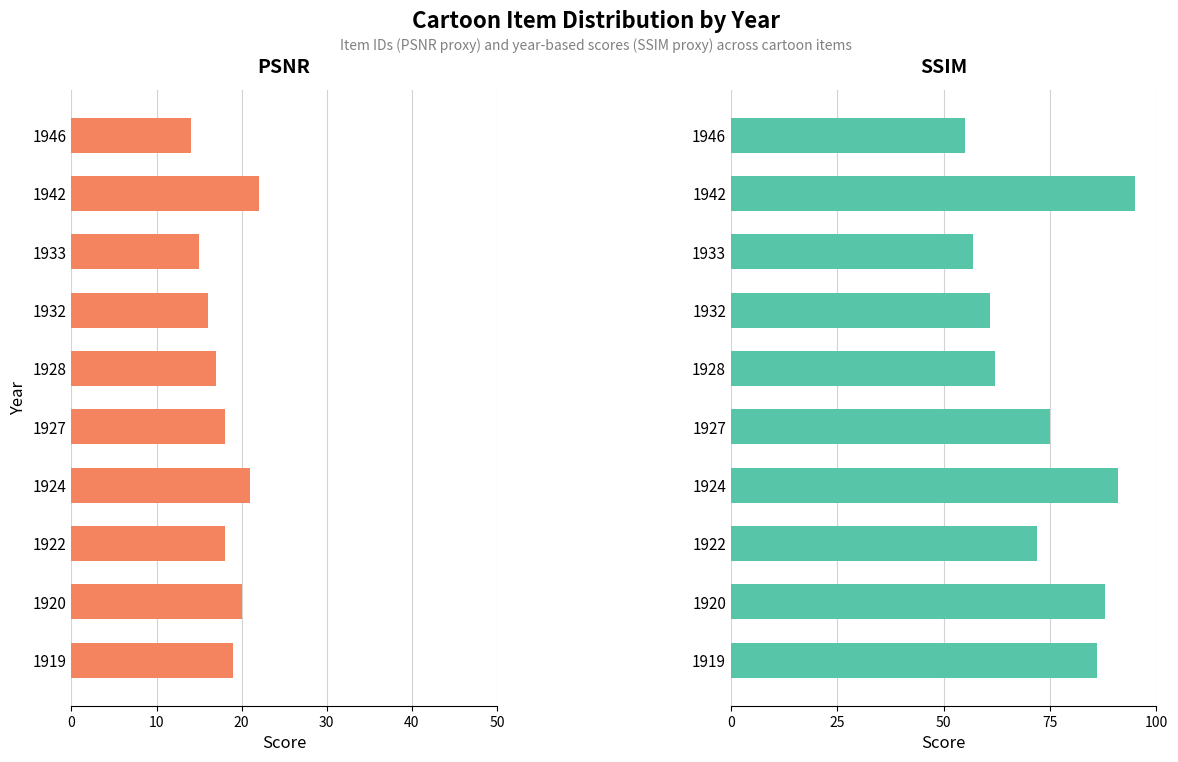

Reading right to left, what are all the values shown in this chart?

PSNR: 14	22	15	16	17	18	21	18	20	19
SSIM: 55	95	57	61	62	75	91	72	88	86